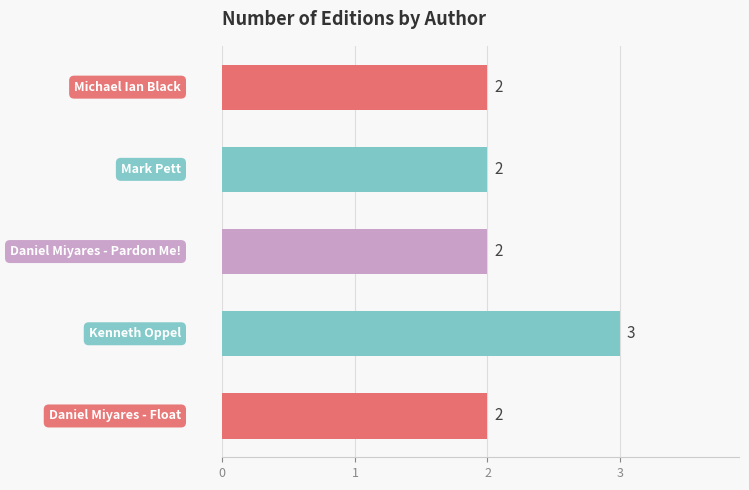

Count the values in the range 2 to 3.

5